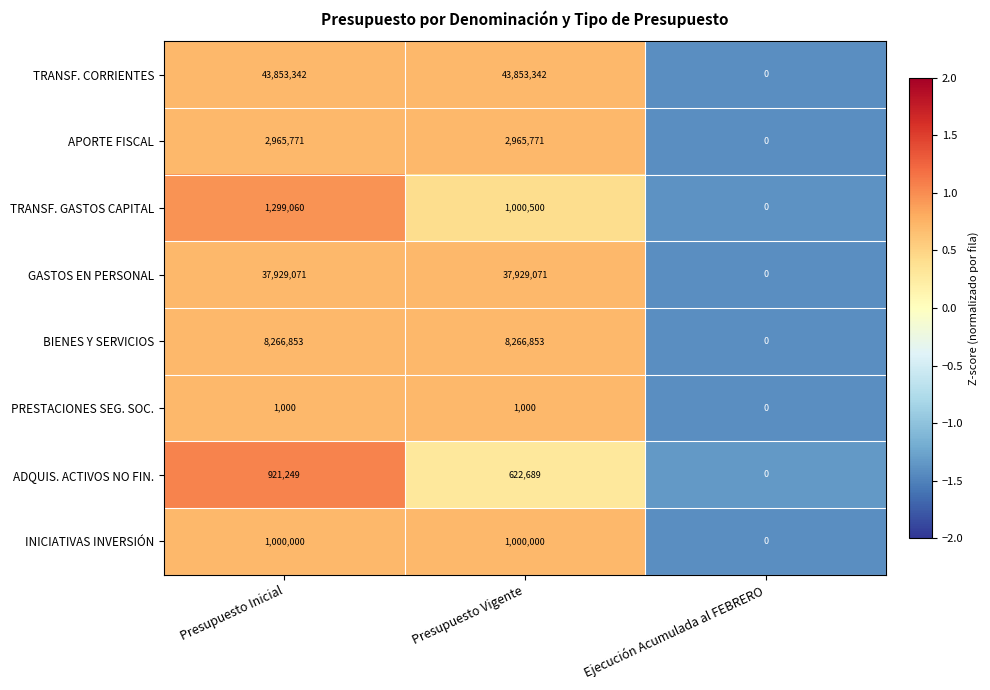

What is the difference between the GASTOS EN PERSONAL values at Ejecución Acumulada al FEBRERO and Presupuesto Vigente?

37929071